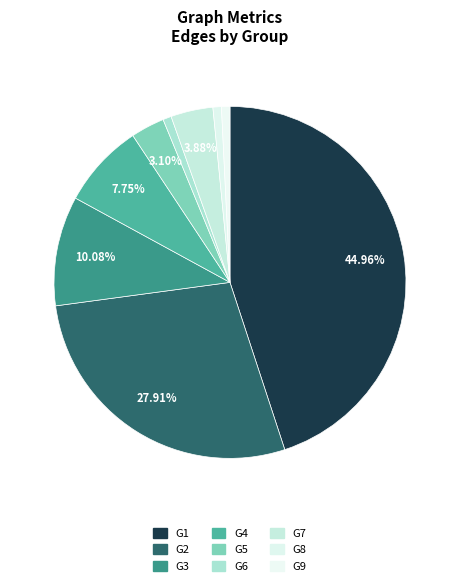

Combined, do G8 and G9 account for over 50%?

No